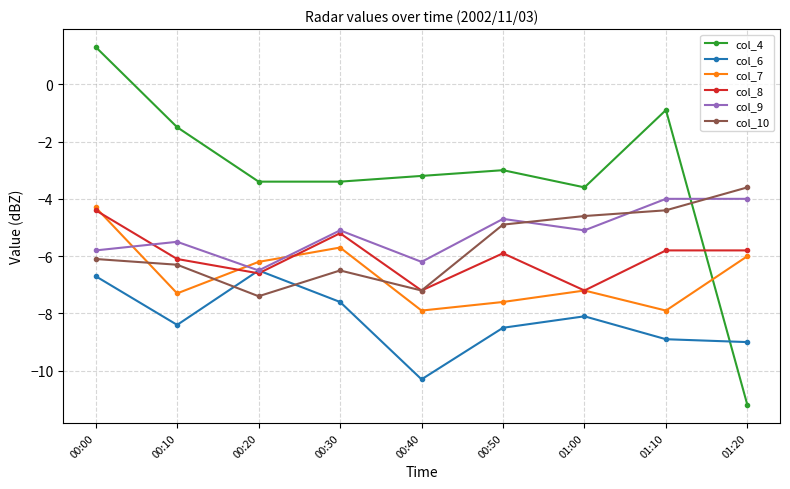

Which series has the largest total across all categories?

col_4